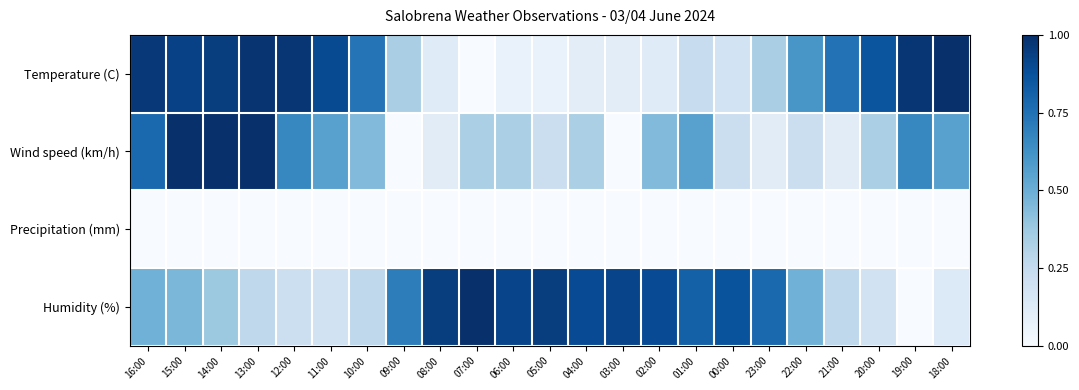

Reading left to right, what are all the values shown in this chart?

Temperature (C): 16:00=1.0	15:00=0.9	14:00=0.9	13:00=1.0	12:00=1.0	11:00=0.9	10:00=0.7	09:00=0.3	08:00=0.1	07:00=0.0	06:00=0.1	05:00=0.1	04:00=0.1	03:00=0.1	02:00=0.1	01:00=0.2	00:00=0.2	23:00=0.3	22:00=0.6	21:00=0.7	20:00=0.9	19:00=1.0	18:00=1.0
Wind speed (km/h): 16:00=0.8	15:00=1.0	14:00=1.0	13:00=1.0	12:00=0.7	11:00=0.6	10:00=0.4	09:00=0.0	08:00=0.1	07:00=0.3	06:00=0.3	05:00=0.2	04:00=0.3	03:00=0.0	02:00=0.4	01:00=0.6	00:00=0.2	23:00=0.1	22:00=0.2	21:00=0.1	20:00=0.3	19:00=0.7	18:00=0.6
Precipitation (mm): 16:00=0.0	15:00=0.0	14:00=0.0	13:00=0.0	12:00=0.0	11:00=0.0	10:00=0.0	09:00=0.0	08:00=0.0	07:00=0.0	06:00=0.0	05:00=0.0	04:00=0.0	03:00=0.0	02:00=0.0	01:00=0.0	00:00=0.0	23:00=0.0	22:00=0.0	21:00=0.0	20:00=0.0	19:00=0.0	18:00=0.0
Humidity (%): 16:00=0.5	15:00=0.5	14:00=0.4	13:00=0.3	12:00=0.2	11:00=0.2	10:00=0.3	09:00=0.7	08:00=0.9	07:00=1.0	06:00=0.9	05:00=0.9	04:00=0.9	03:00=0.9	02:00=0.9	01:00=0.8	00:00=0.9	23:00=0.8	22:00=0.5	21:00=0.3	20:00=0.2	19:00=0.0	18:00=0.1